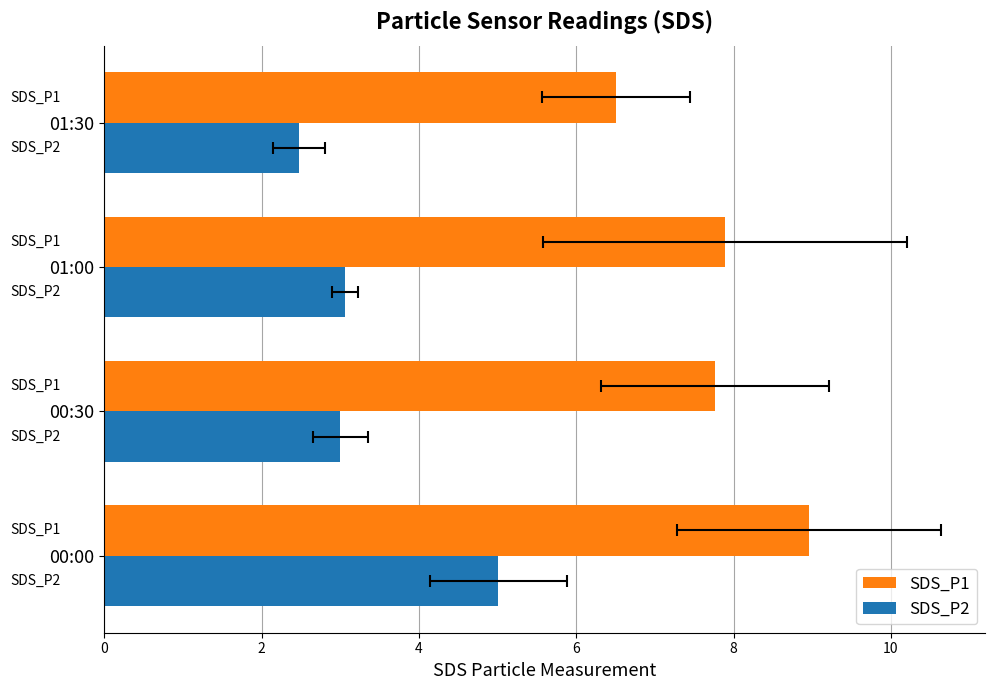

Are the bars grouped side by side (vs. stacked)?

Yes